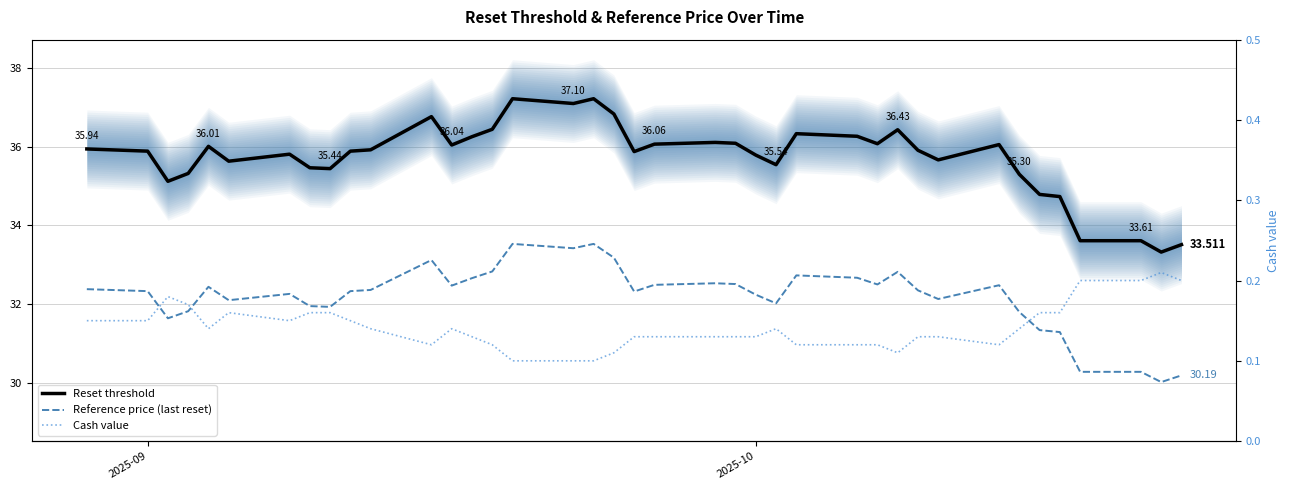

What is the maximum value for Reset threshold?

37.2